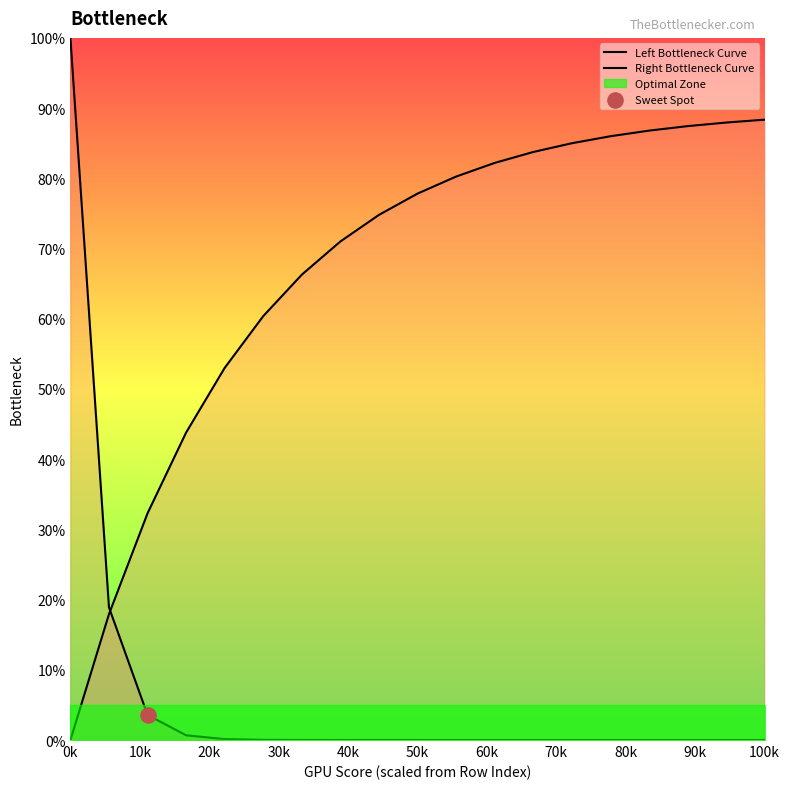

At which category is the sum across all series the highest?

0k